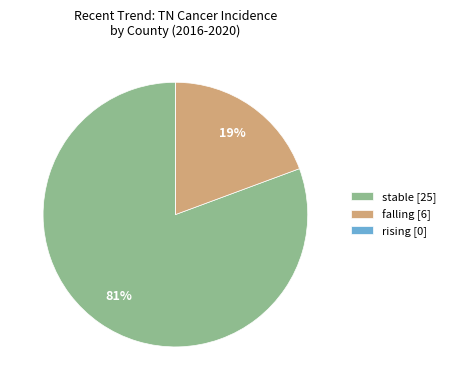

To the nearest percent, what is the difference between the largest and smallest slice percentages?

81%